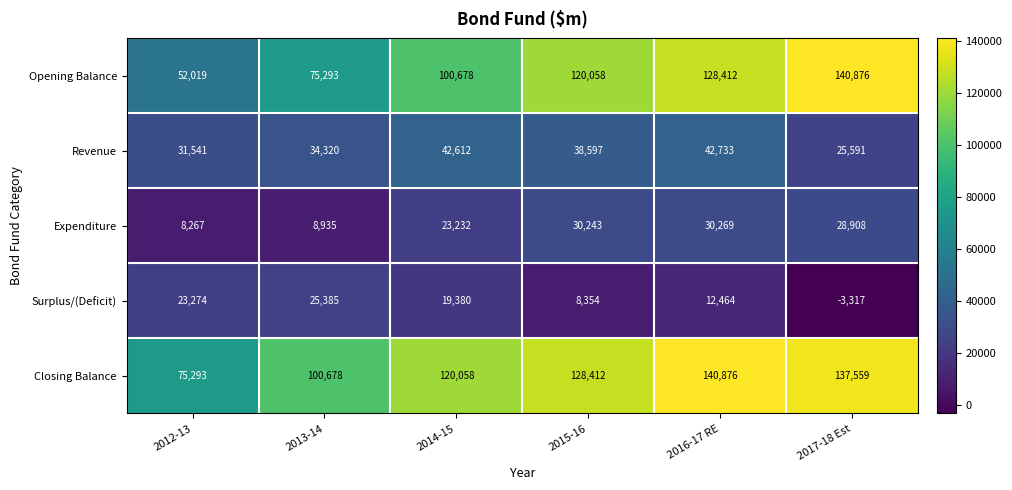

What is the minimum value shown in the chart?

-3317